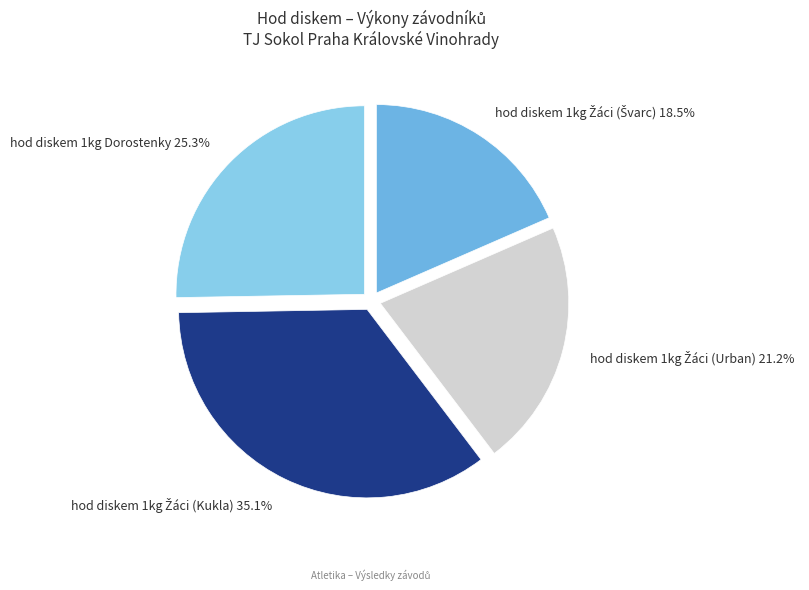

How many segments does this pie chart have?

4